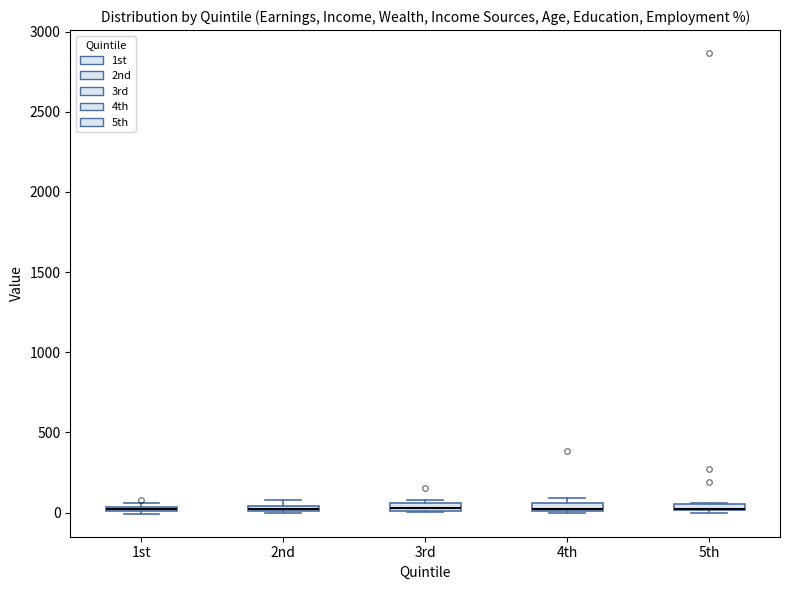

Where is the upper edge of the box for 2nd on the y-axis? The values are not printed on the chart, so give them approximately, as read against the axis.

50